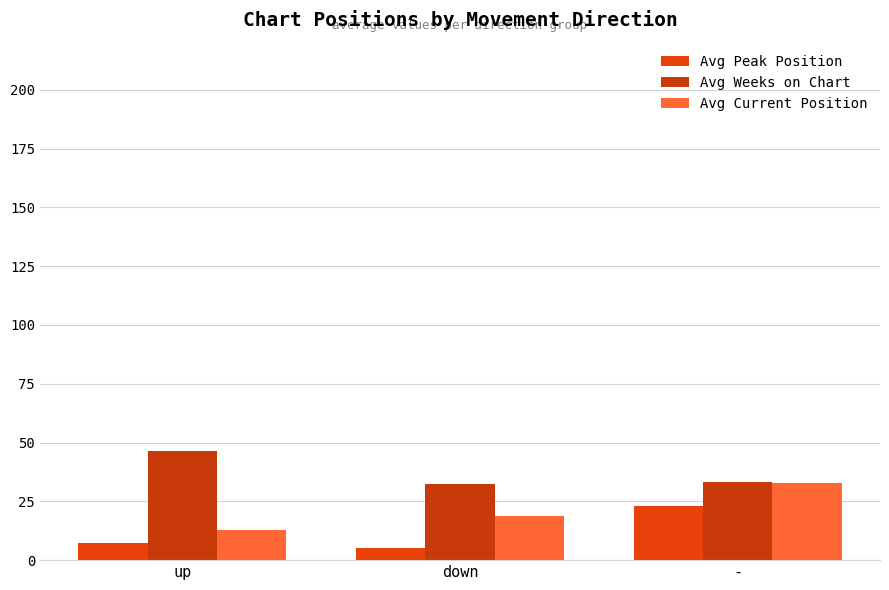

What is the value of the Avg Current Position bar at the 3rd from the left?

32.8